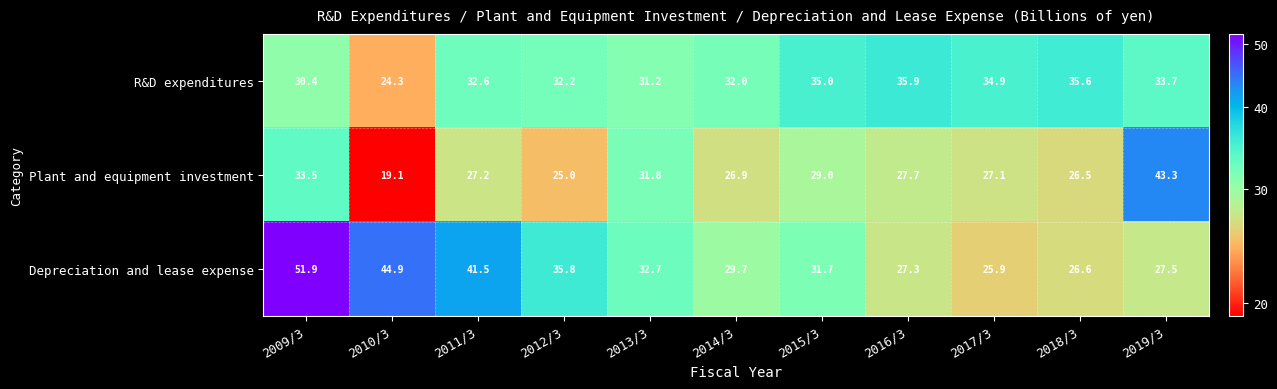

What is the sum of all R&D expenditures values?

357.8